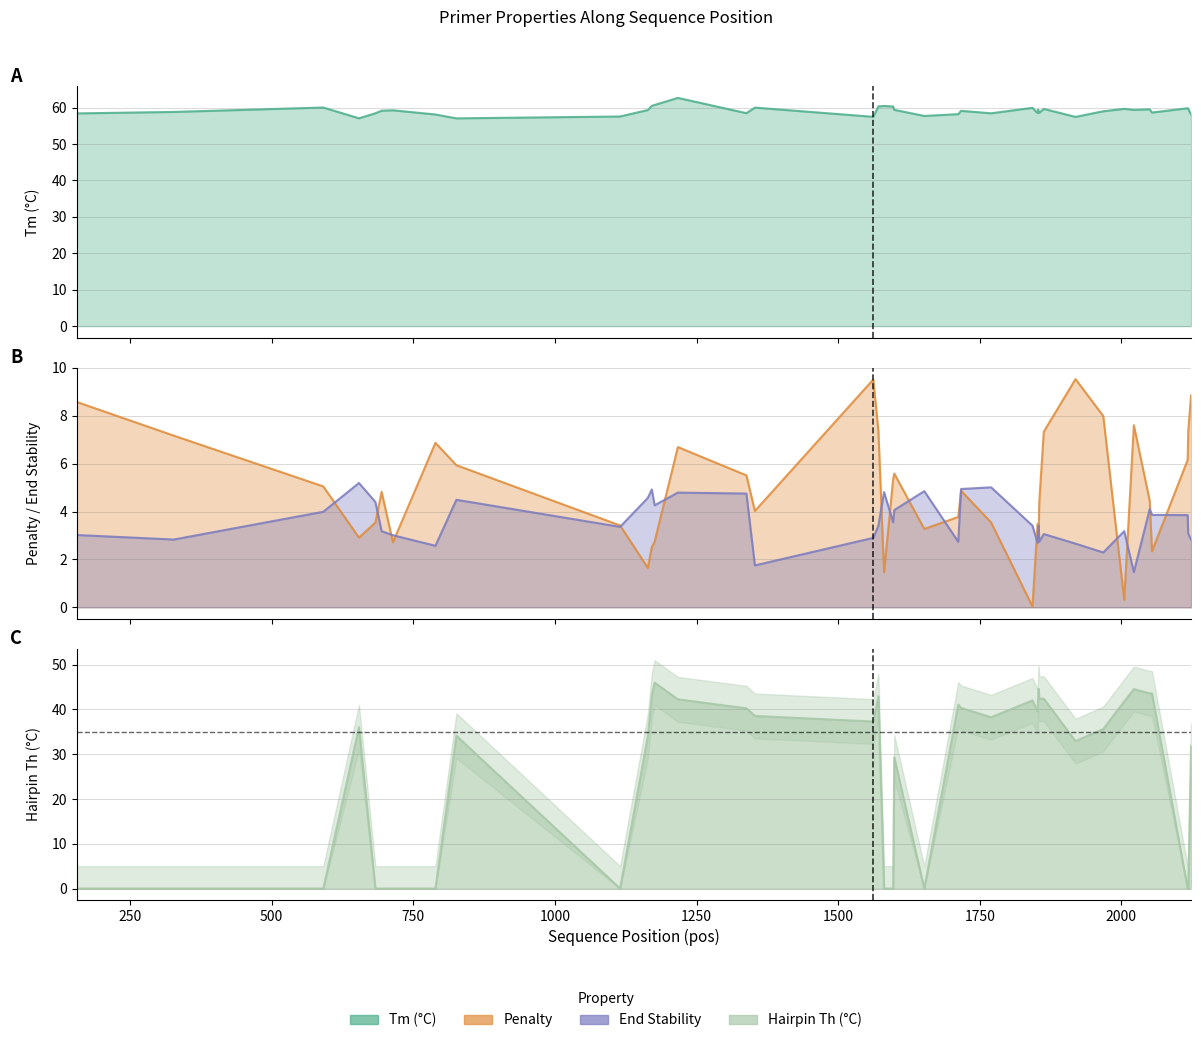

After their last crossing, which series has the higher values: PRIMER_LEFT_0_HAIRPIN_TH or pen?

PRIMER_LEFT_0_HAIRPIN_TH